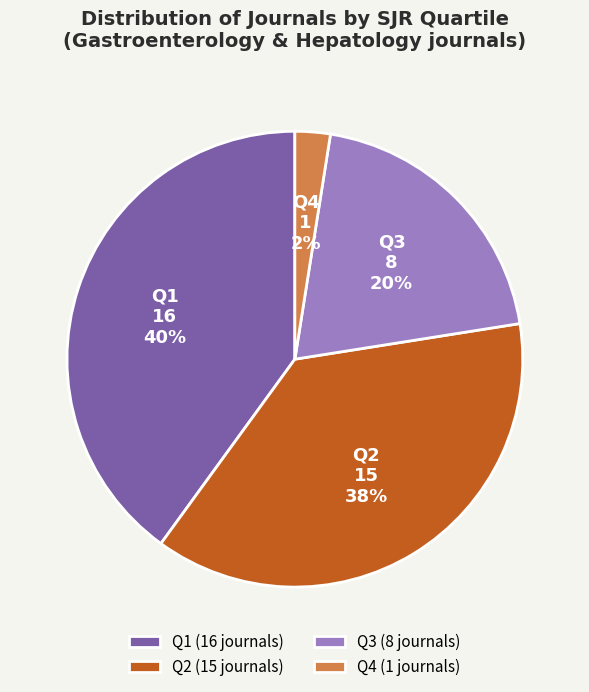

Rank the categories by value from highest to lowest.

Q1, Q2, Q3, Q4